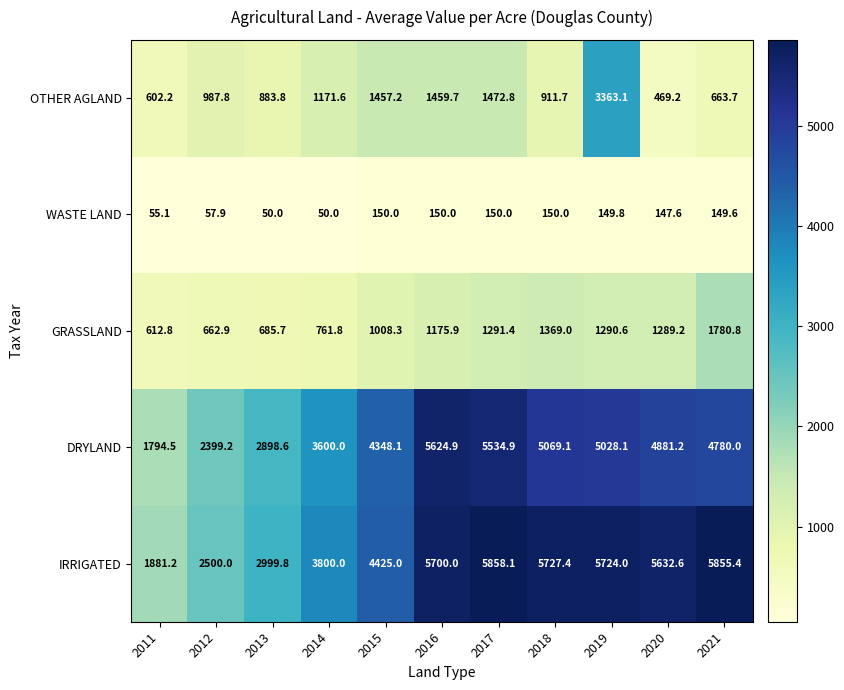

What is the difference between the highest and lowest values at 2017?

5708.1